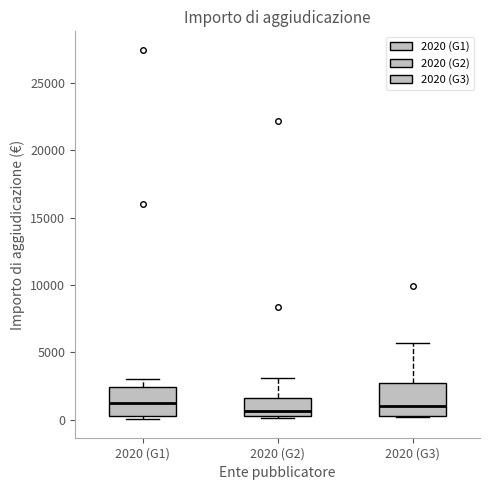

Reading left to right, transcribe this box plot: for each box, give where its median line is, the range the box spans, and where its two whiskers end, as read against the y-axis. The values are not printed on the chart, so give them approximately, as read against the axis.

2020 (G1): median 1000, box 500 to 2500, whiskers 0 to 3000
2020 (G2): median 500 (just above the box's lower edge), box 500 to 1500, whiskers 0 to 3000
2020 (G3): median 1000, box 500 to 2500, whiskers 0 to 5500